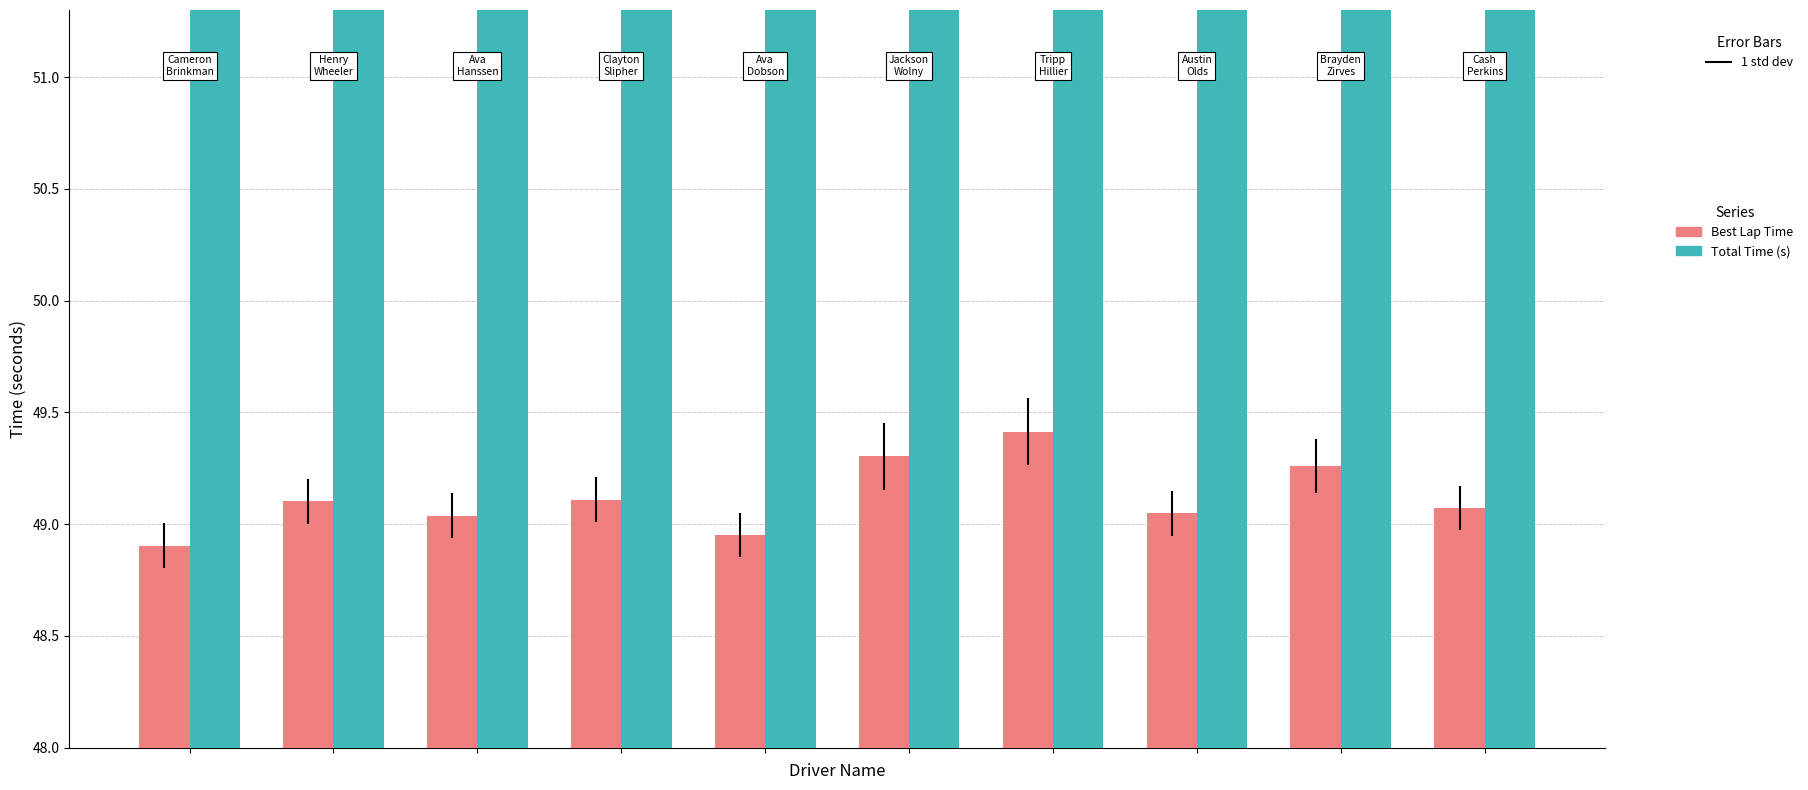

How many series are shown in this chart?

2